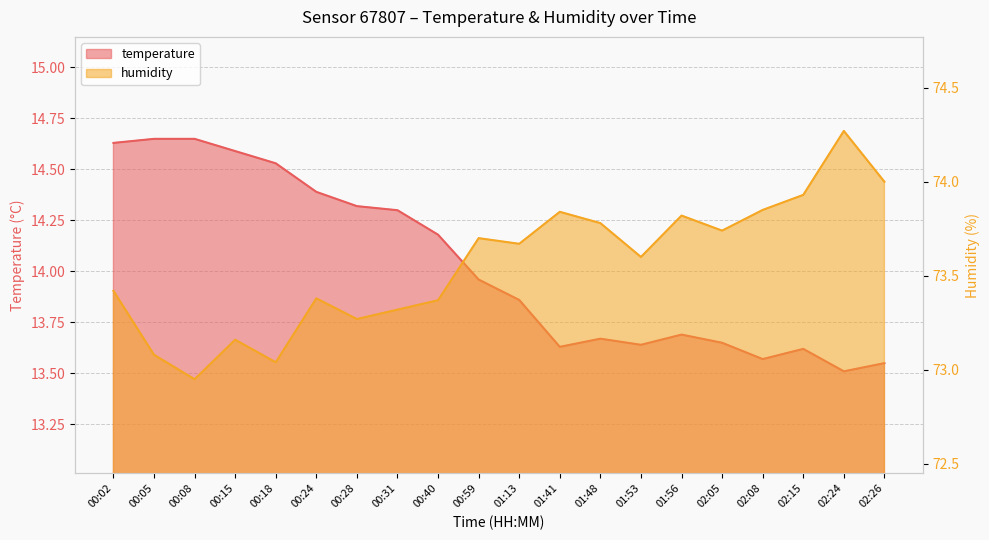

List the series in order of their peak value, highest first.

humidity, temperature